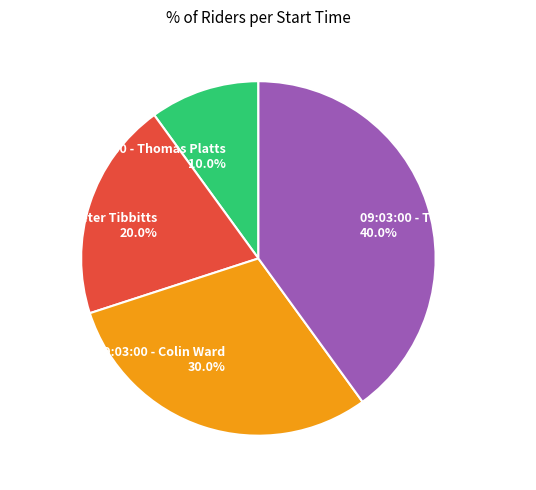

How many segments does this pie chart have?

4